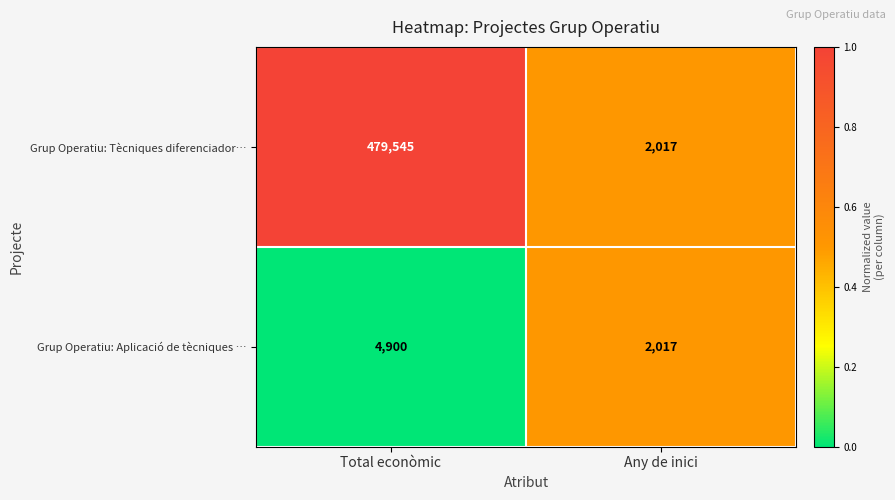

What is the total value across all series at Total econòmic?

484445